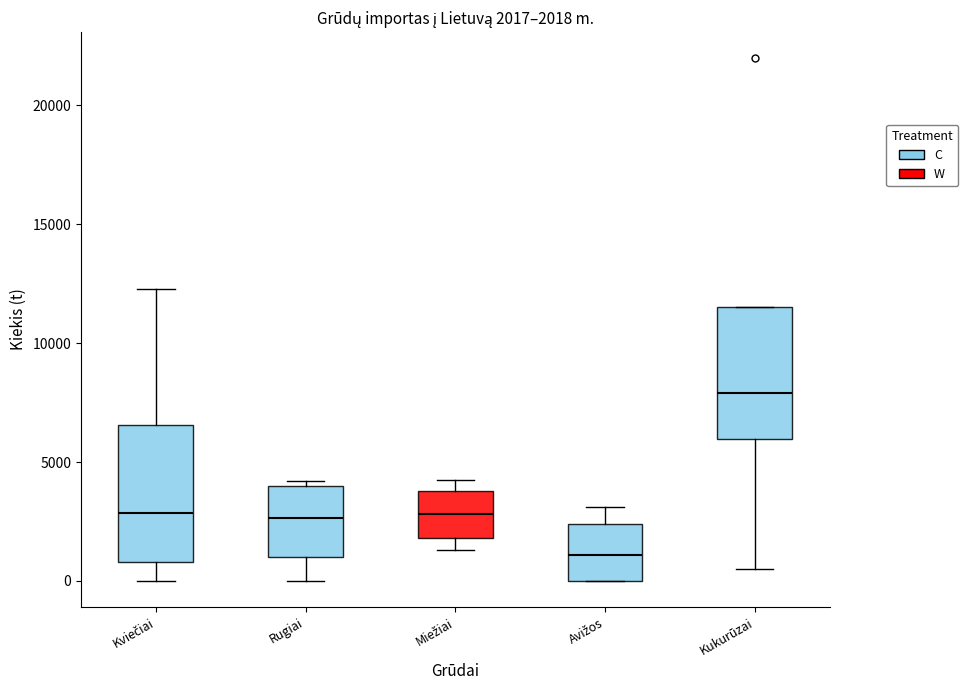

Which box's median line is the highest?

Kukurūzai